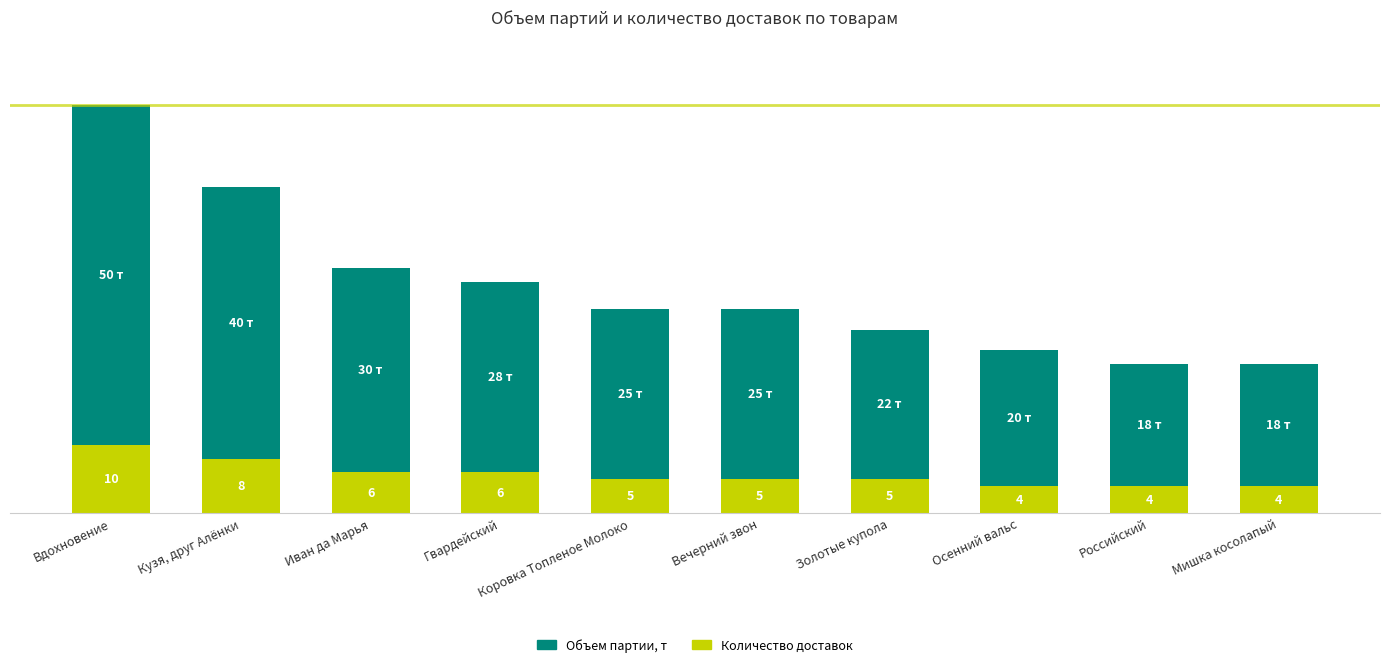

At which category is the sum across all series the highest?

Вдохновение